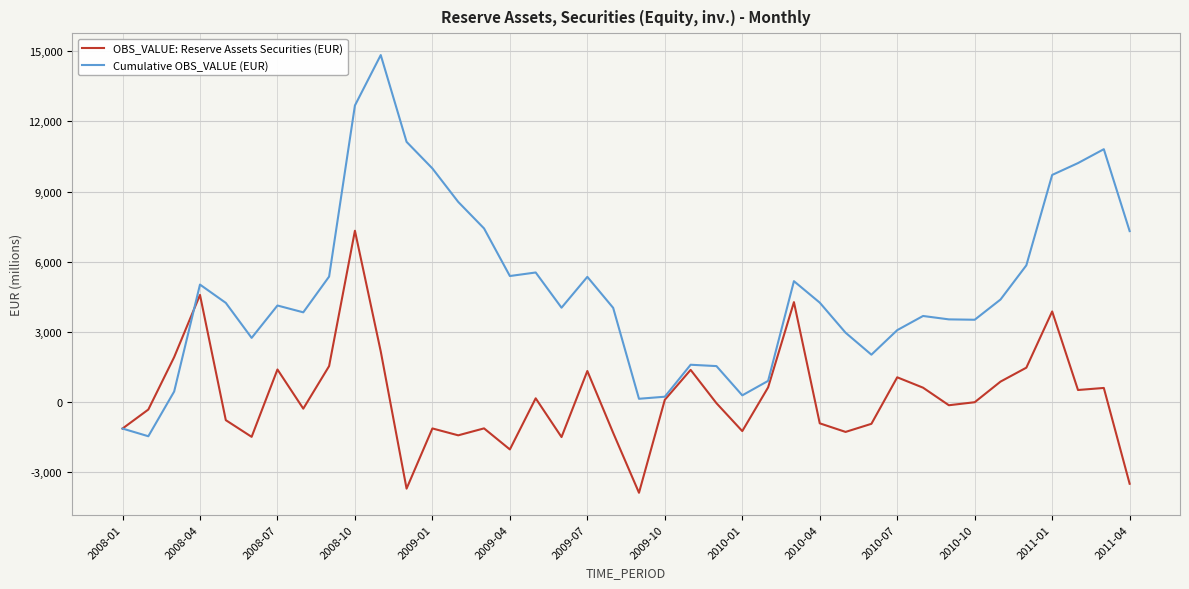

What is the difference between the maximum and minimum values in the OBS_VALUE: Reserve Assets Securities (EUR) series?

11214.4